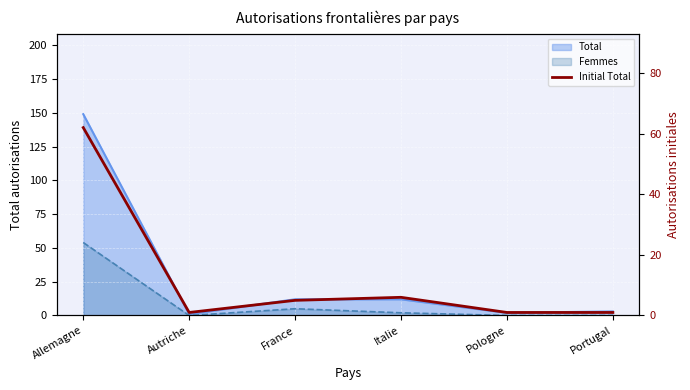

What is the value of the 6th point from the left?

1